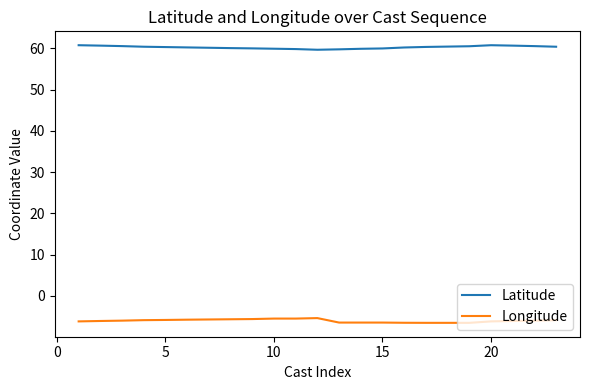

True or false: Latitude and Longitude intersect in this chart.

False